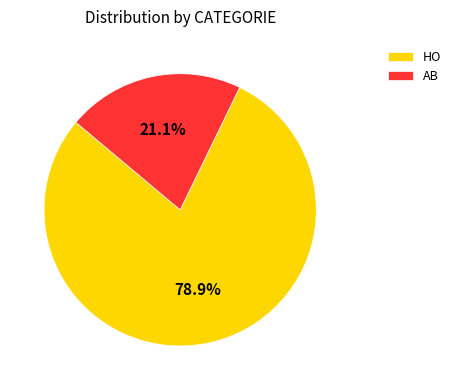

How many segments does this pie chart have?

2